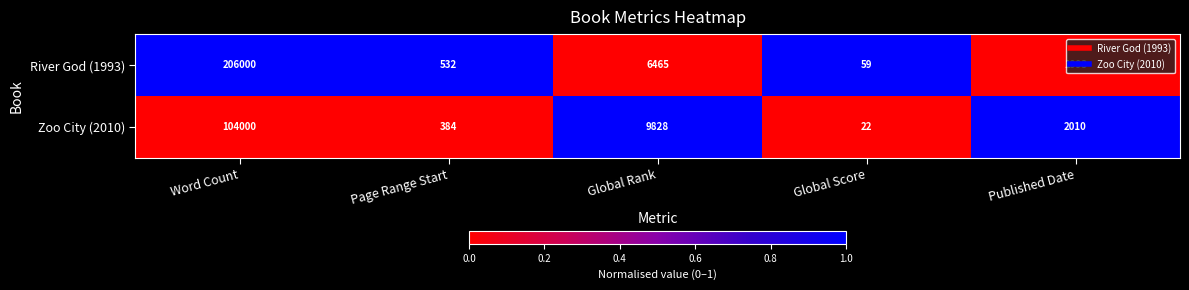

At which category does the chart reach its peak across all series?

Word Count